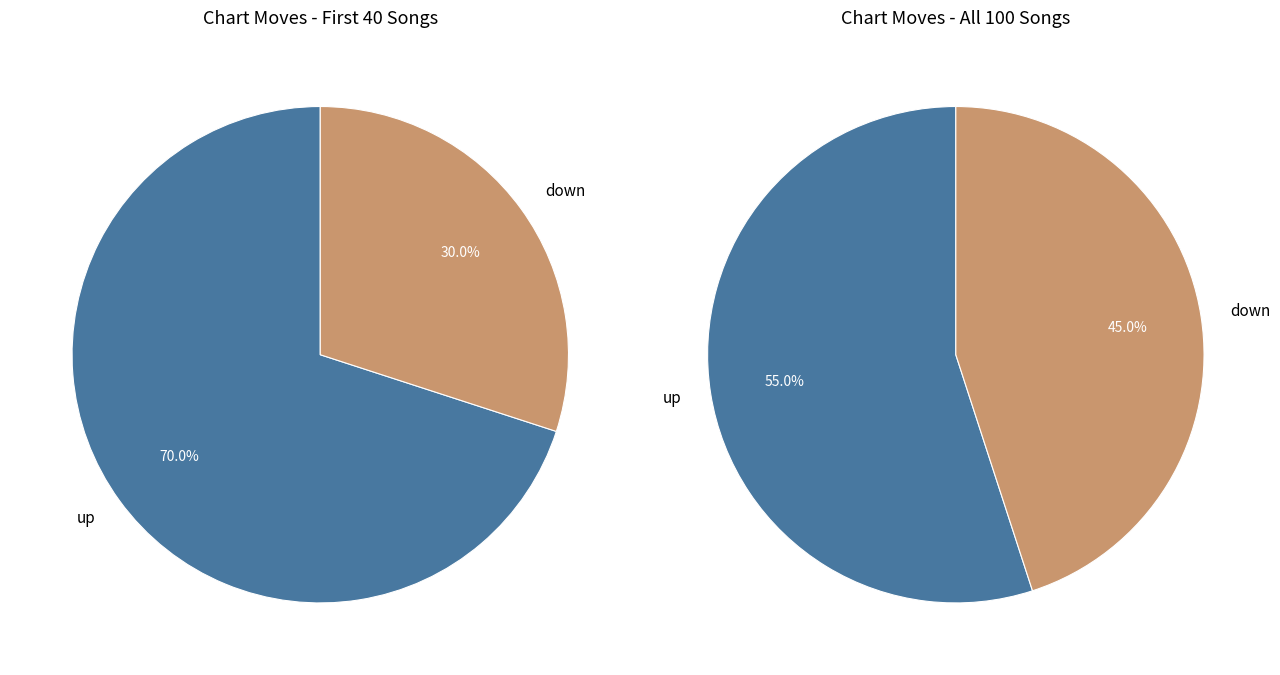

To the nearest percent, what percentage of the pie is down?

45%